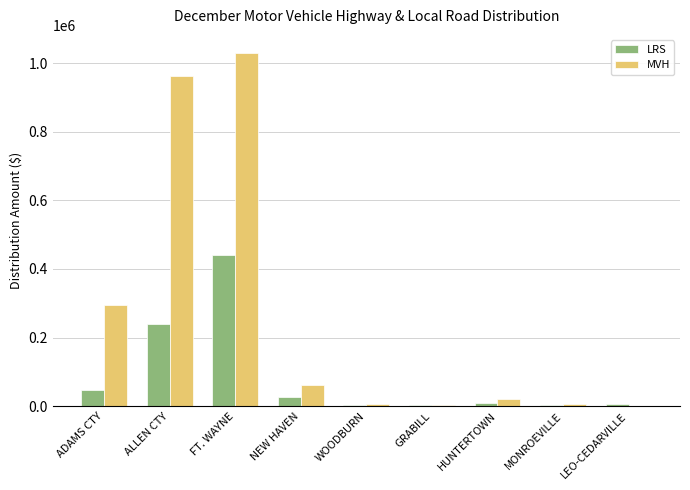

Which series has the largest total across all categories?

MVH